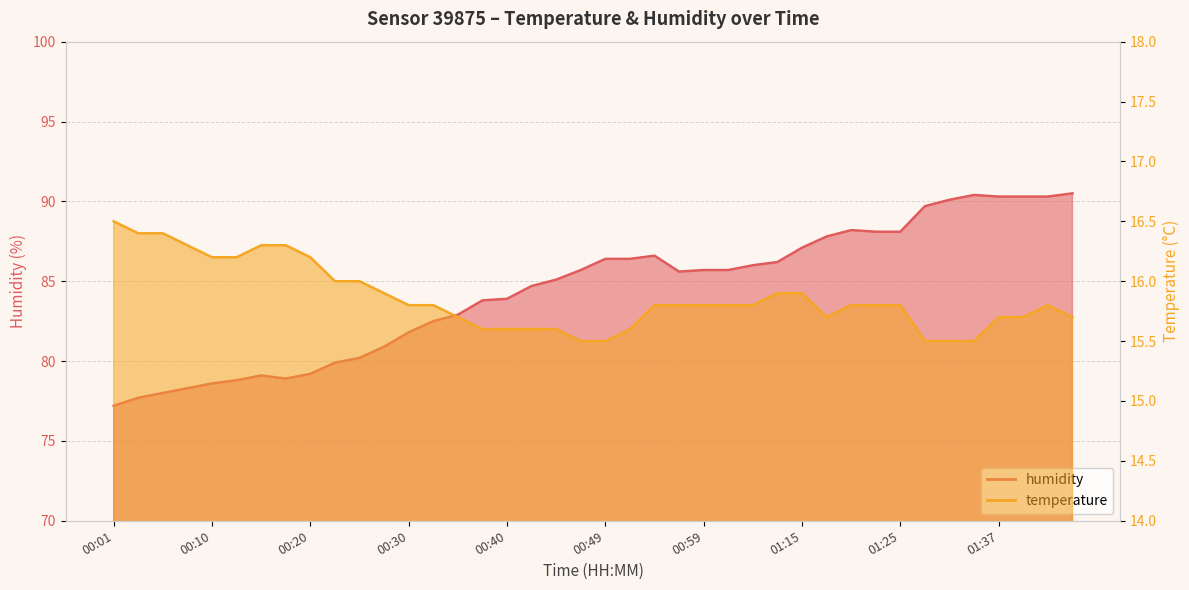

At which category is the sum across all series the highest?

01:45